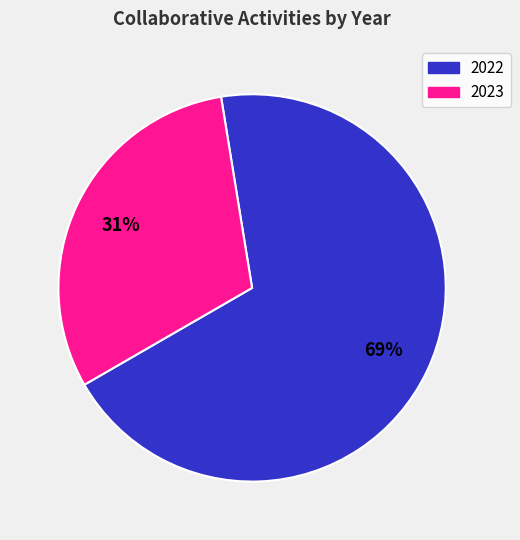

To the nearest percent, what percentage of the pie is 2022?

69%